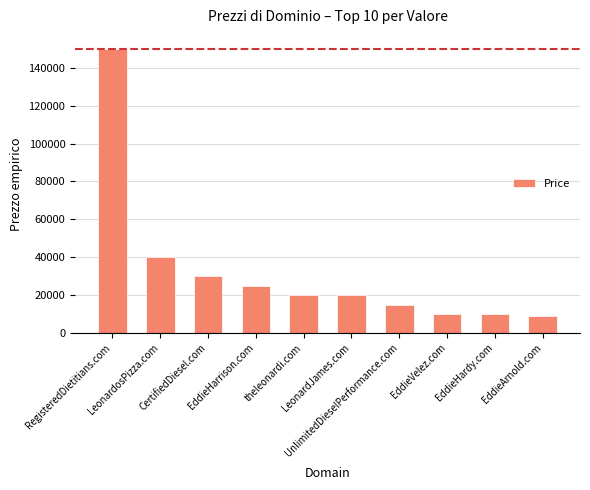

Reading left to right, list all the values displayed in this chart.

149888	39888	29888	24888	19888	19888	14888	9888	9888	8888